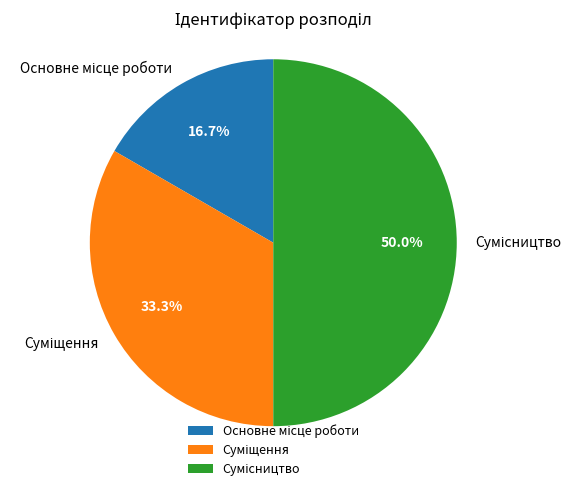

To the nearest percent, what is the average slice percentage?

33%